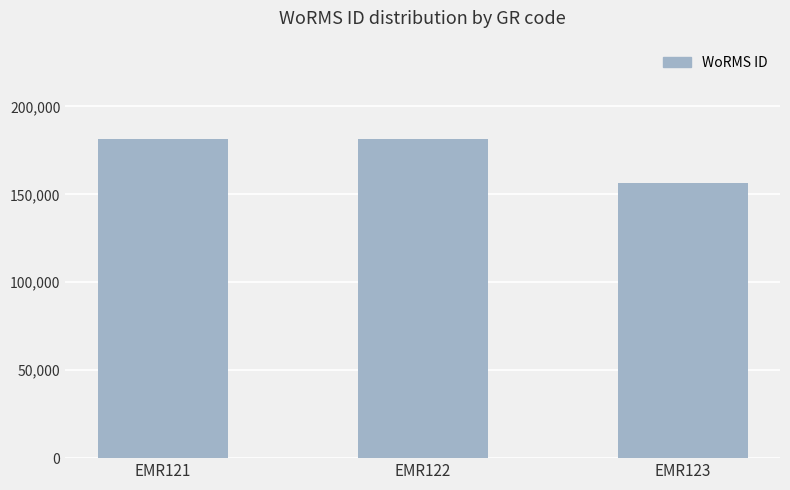

The chart shows a value of 38218 at EMR123. True or false?

False